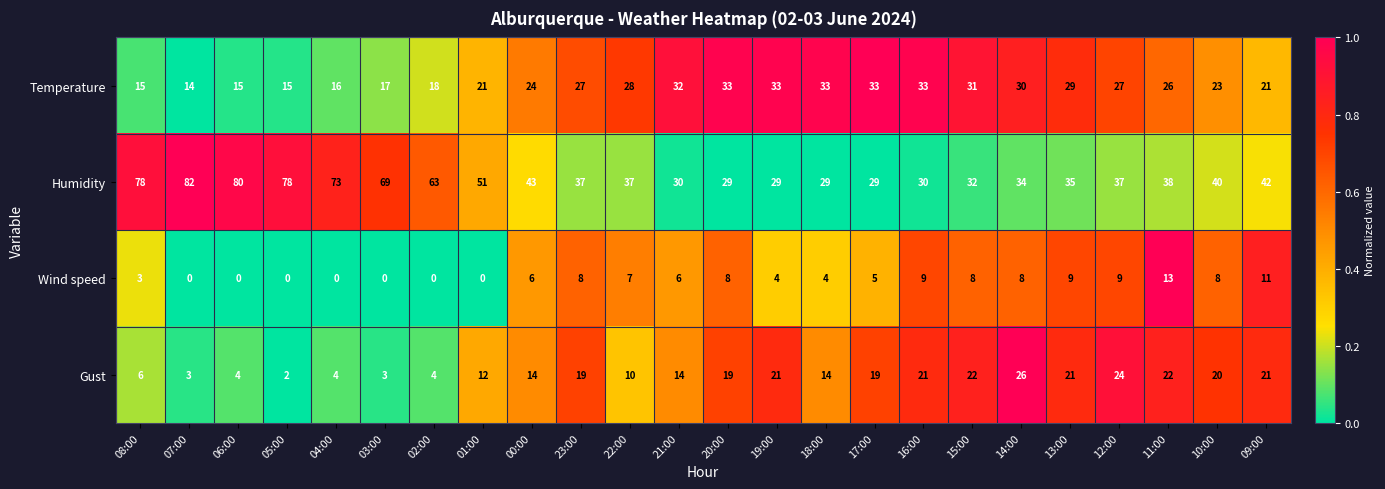

What is the difference between the highest and lowest values at 11:00?

25